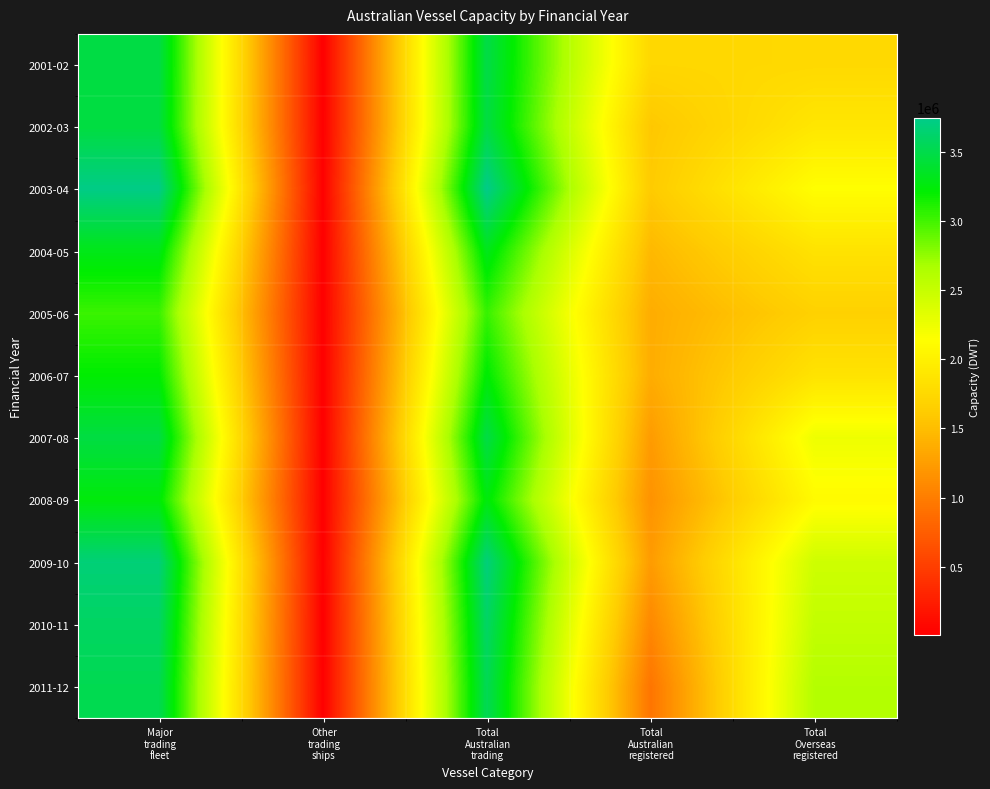

At which category is the sum across all series the highest?

Total
Australian
trading